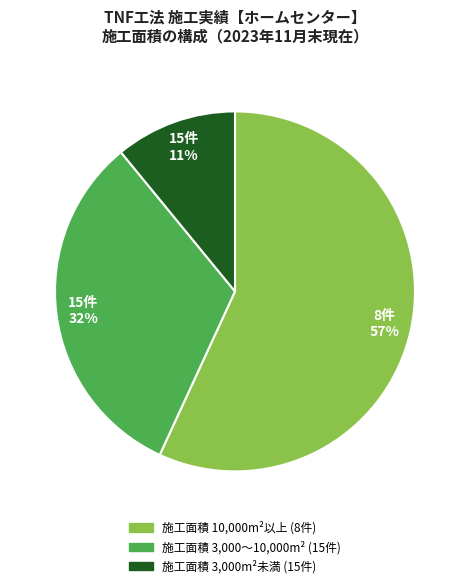

To the nearest percent, what percentage of the pie is 施工面積 10,000m²以上 (8件)?

57%